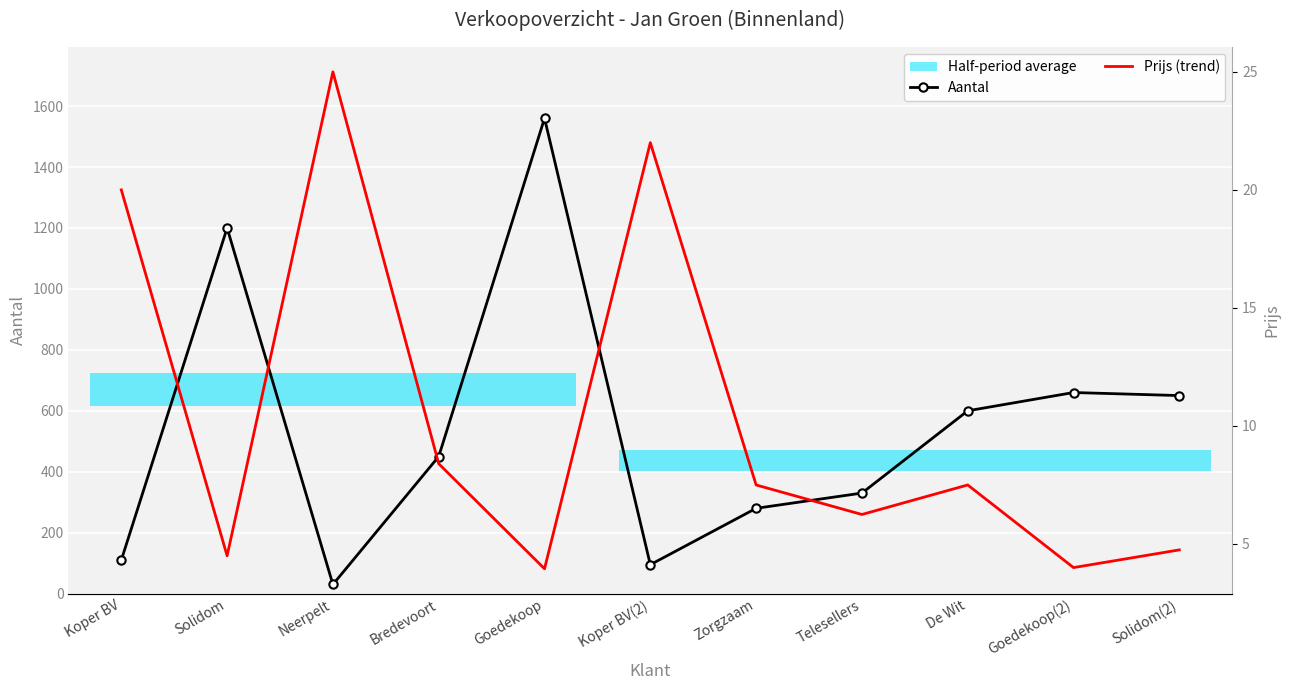

Which series has the widest spread of values?

Aantal